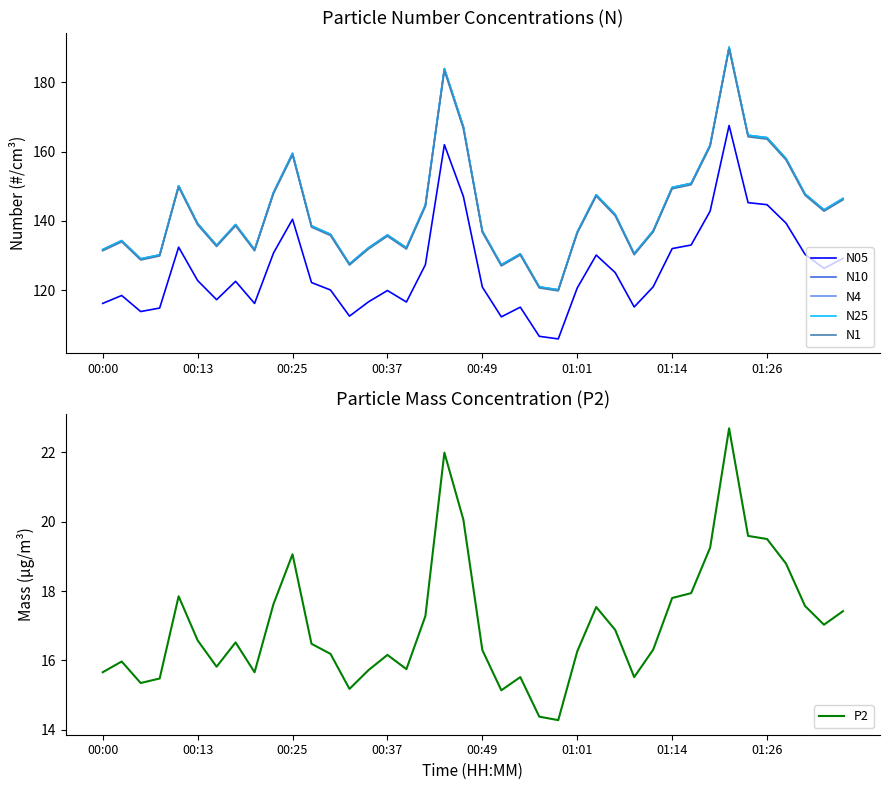

How many lines are shown in the chart?

6